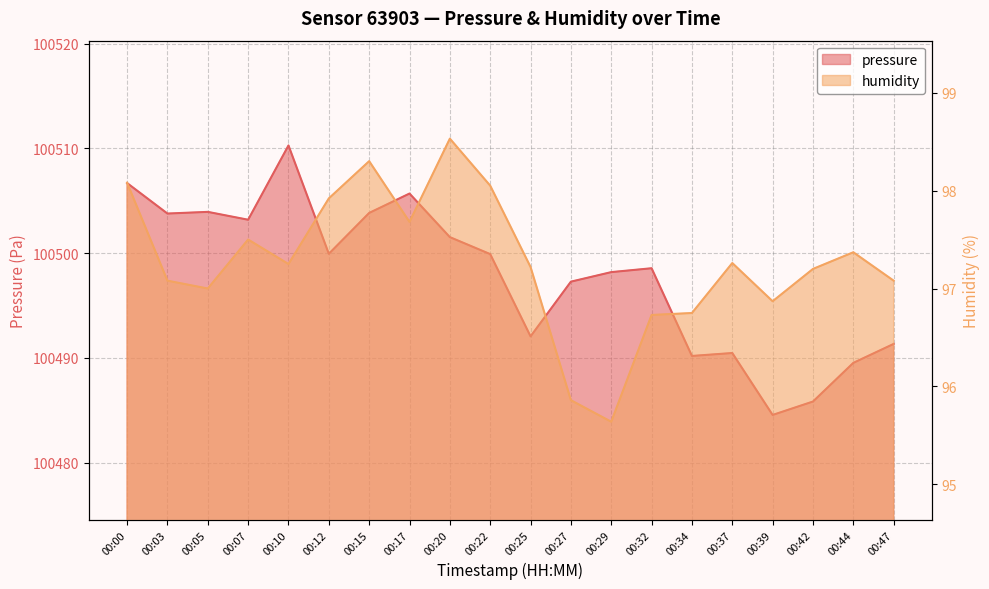

Reading right to left, extract all data points from this chart.

pressure: 00:47=100491.3	00:44=100489.5	00:42=100485.8	00:39=100484.6	00:37=100490.5	00:34=100490.2	00:32=100498.6	00:29=100498.2	00:27=100497.3	00:25=100492.1	00:22=100499.9	00:20=100501.5	00:17=100505.7	00:15=100503.8	00:12=100499.9	00:10=100510.3	00:07=100503.2	00:05=100503.9	00:03=100503.8	00:00=100506.7
humidity: 00:47=97.1	00:44=97.4	00:42=97.2	00:39=96.9	00:37=97.3	00:34=96.8	00:32=96.7	00:29=95.6	00:27=95.9	00:25=97.2	00:22=98.0	00:20=98.5	00:17=97.7	00:15=98.3	00:12=97.9	00:10=97.2	00:07=97.5	00:05=97.0	00:03=97.1	00:00=98.1